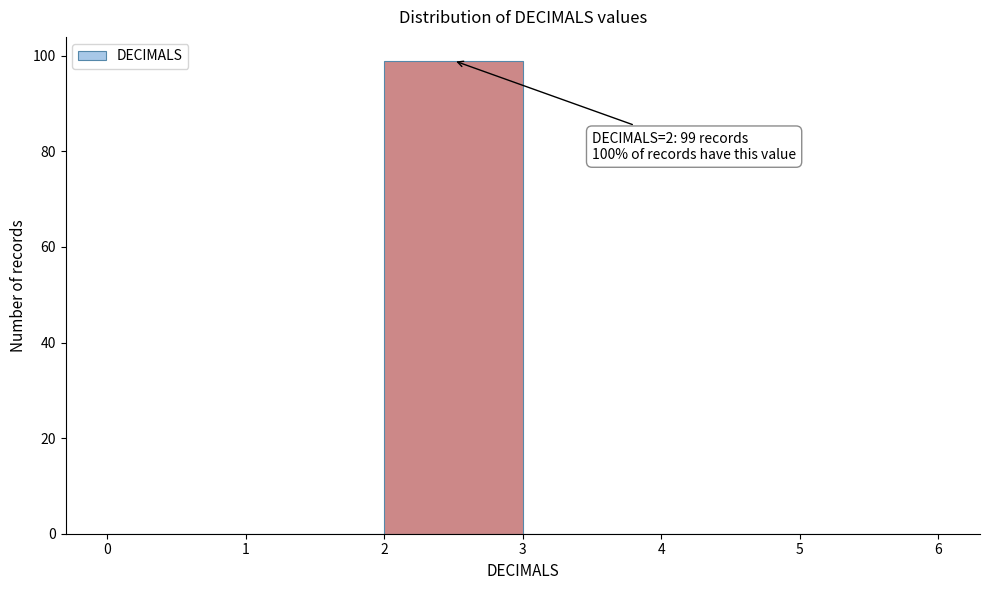

Over which range of the x-axis is the bar tallest?

2 to 3